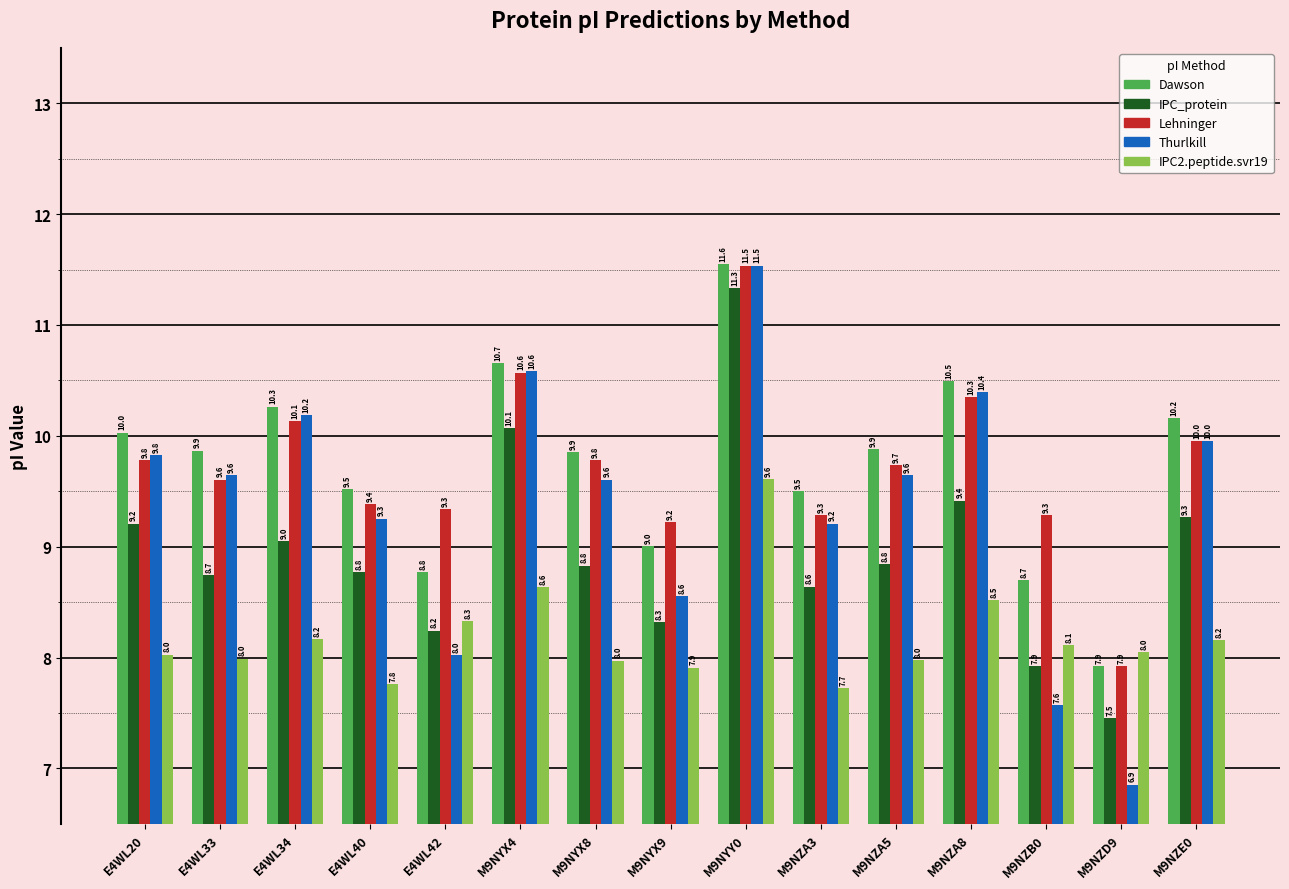

At which label does Thurlkill first exceed 9?

E4WL20